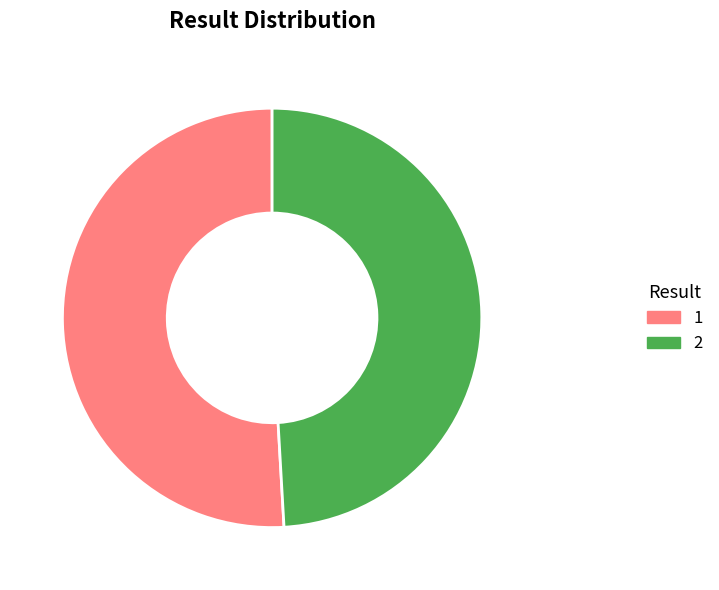

Count the number of slices in the pie.

2